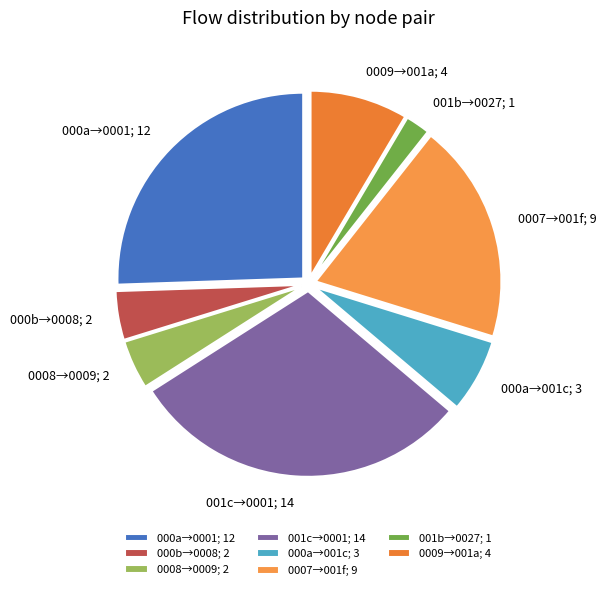

Is it true that 000a→001c; 3 is 6% of the pie?

True